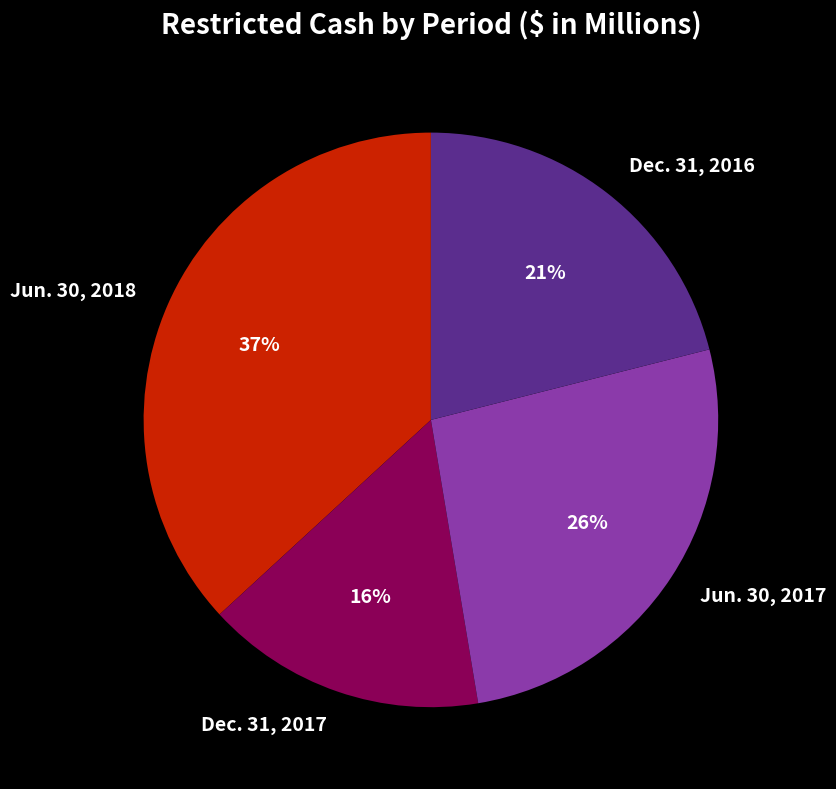

Combined, do Jun. 30, 2018 and Dec. 31, 2017 account for over 50%?

Yes